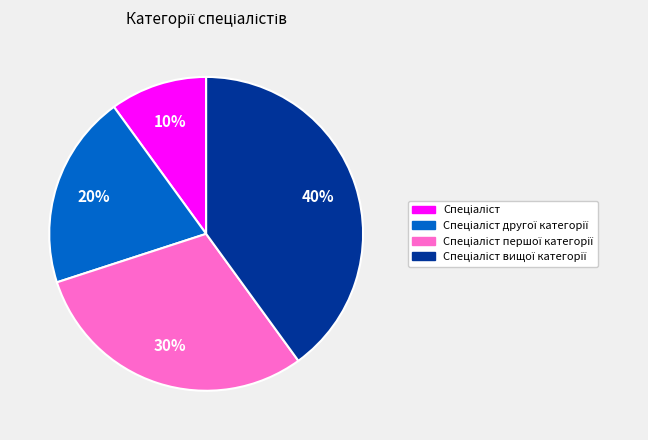

To the nearest percent, what is the average slice percentage?

25%